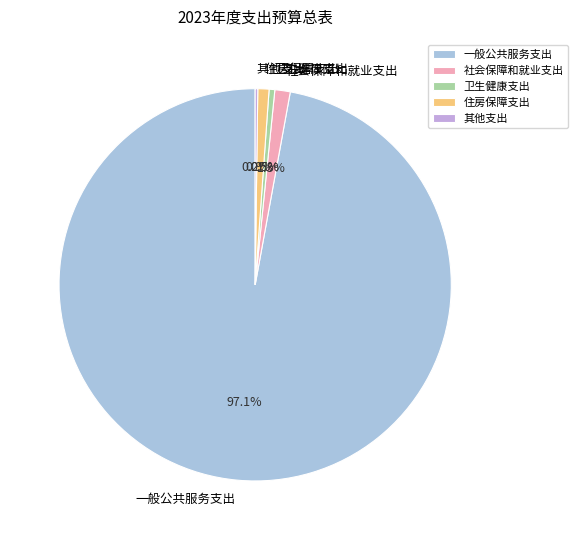

Between 卫生健康支出 and 一般公共服务支出, which is larger?

一般公共服务支出